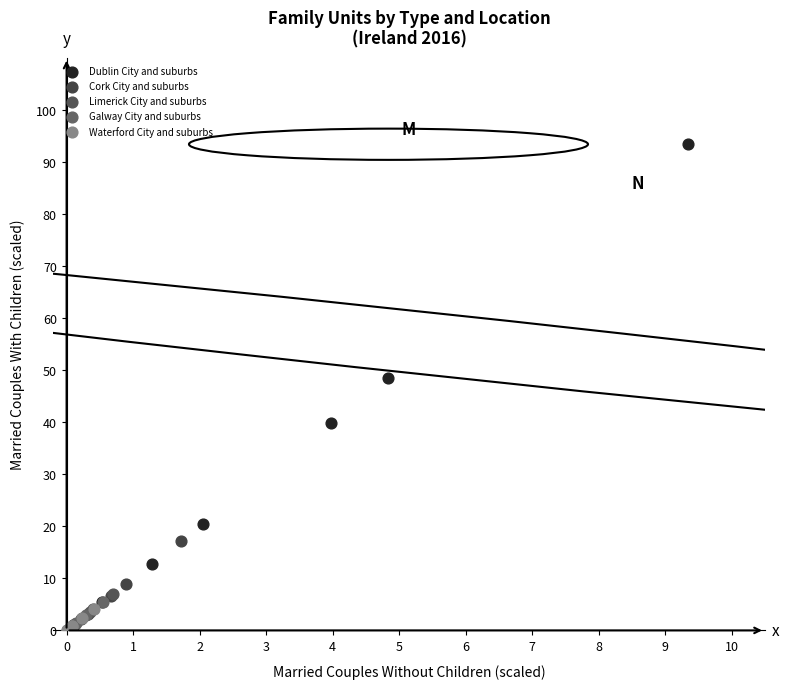

Which series contains the highest Y value?

Dublin City and suburbs